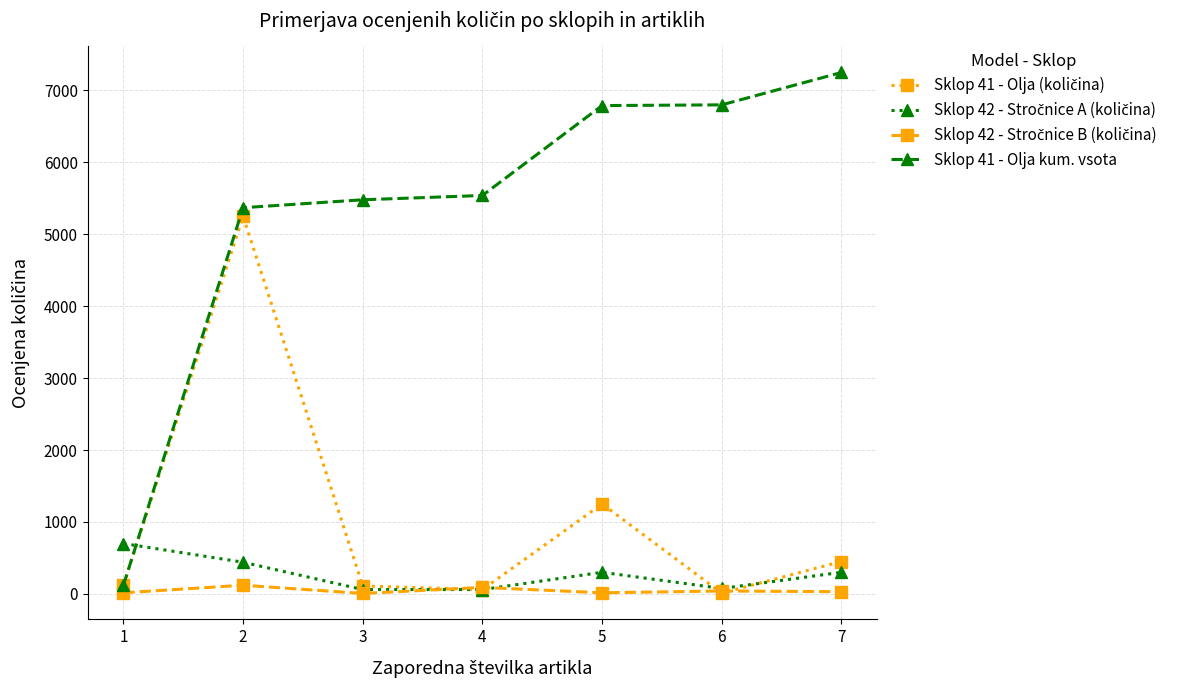

How many categories are shown in the chart?

7